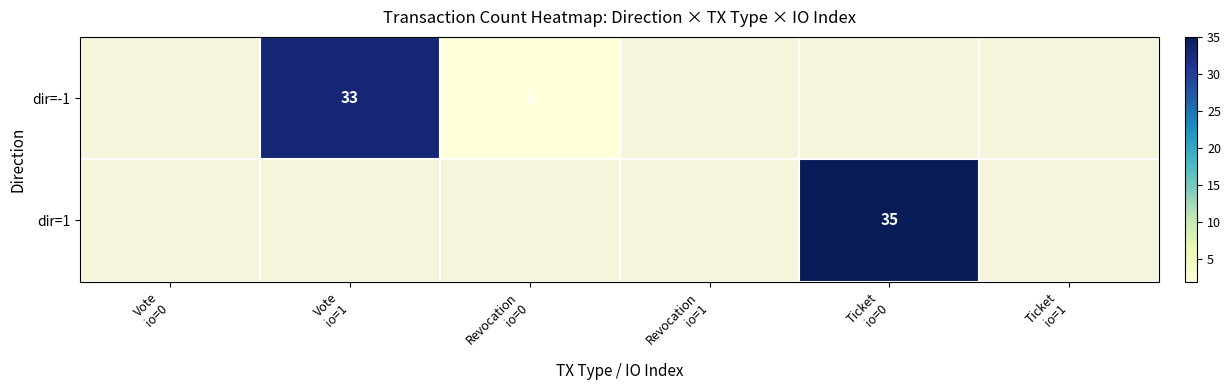

What is the minimum value shown in the chart?

2.0